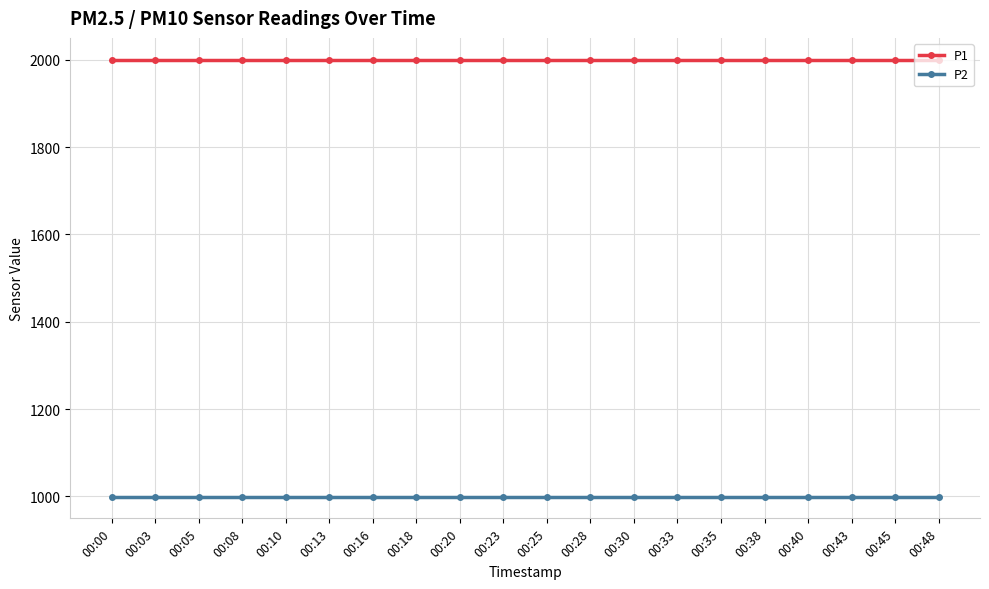

How many categories are shown in the chart?

20